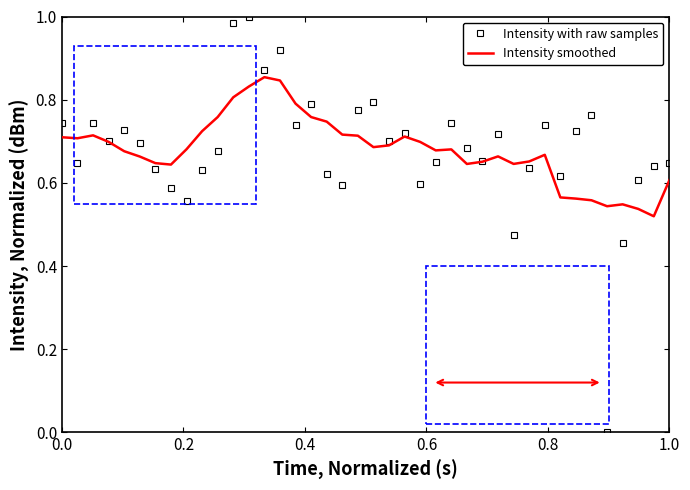

List the series in order of their peak value, highest first.

Intensity with raw samples, Intensity smoothed